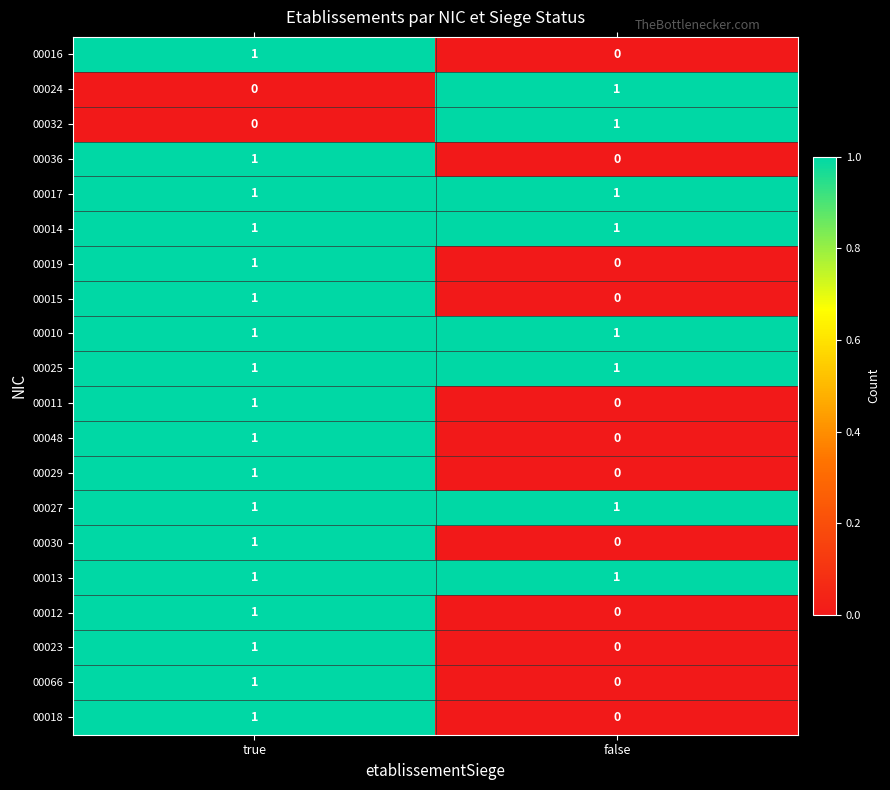

At which category is the sum across all series the highest?

true